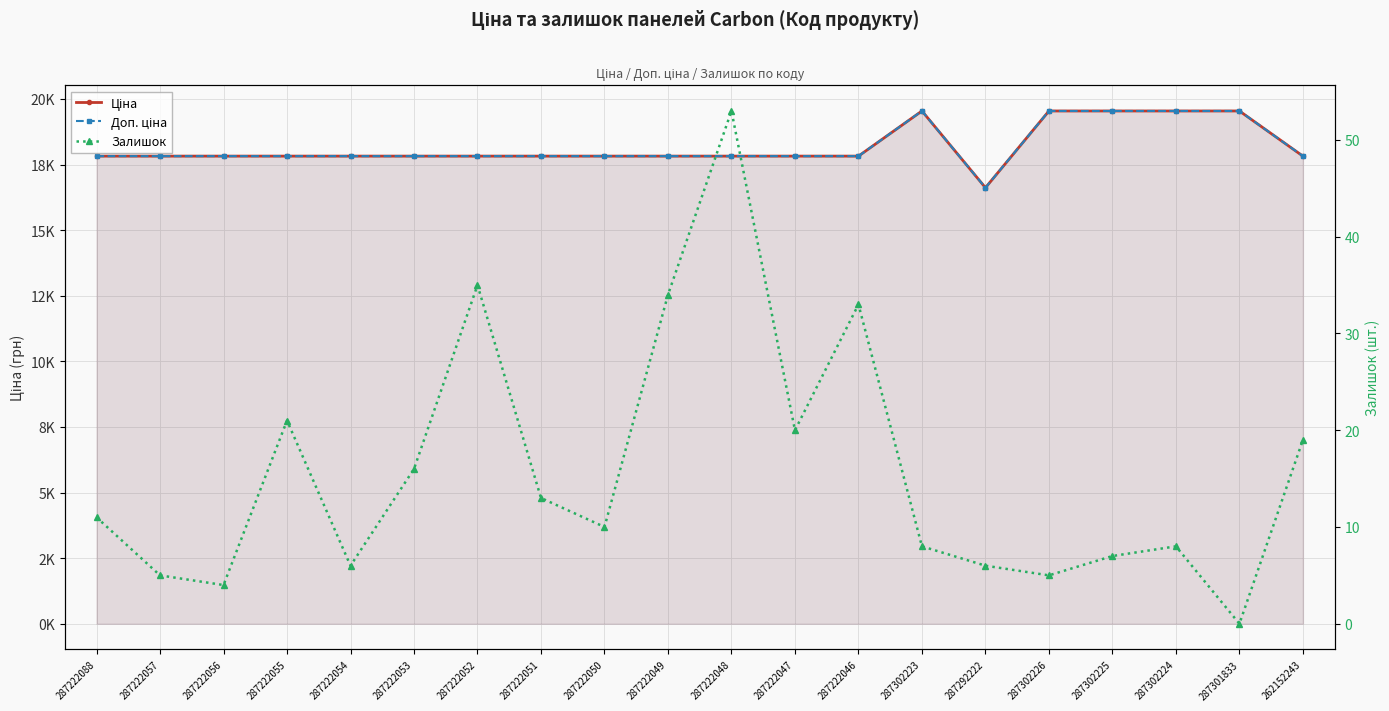

Between 287302224 and 287301833, which is larger?

287302224